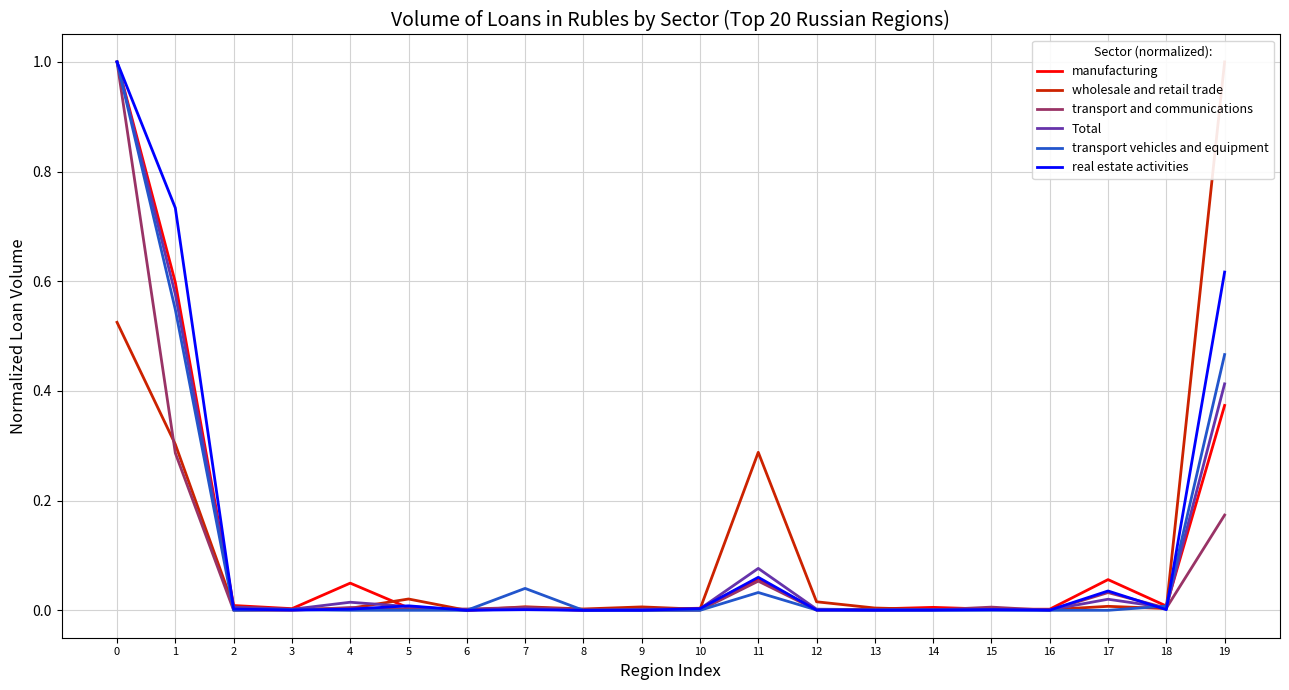

At which label does wholesale and retail trade reach its peak?

19